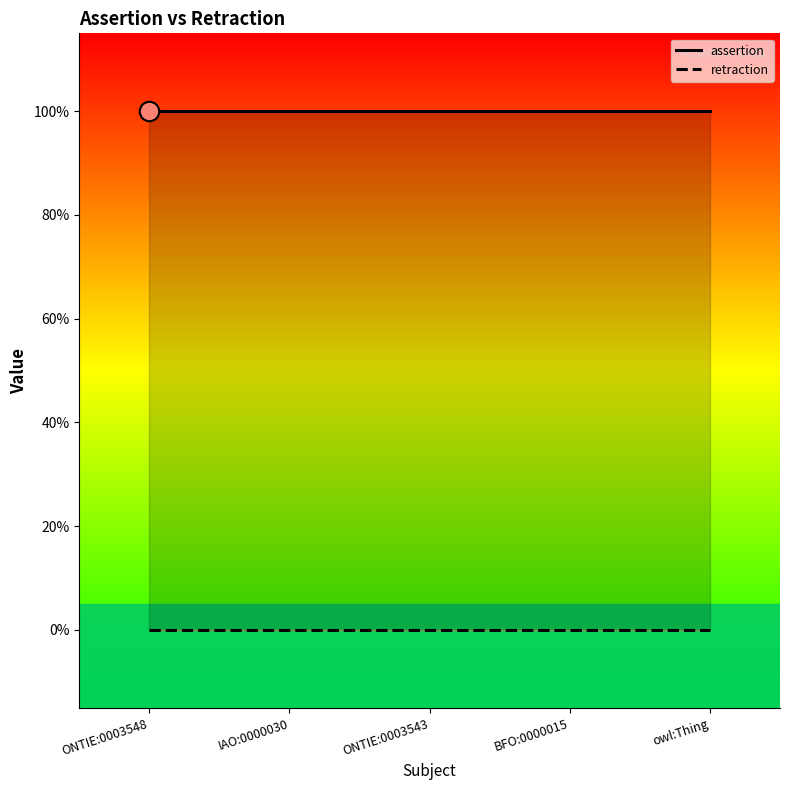

At which category does the chart reach its minimum across all series?

ONTIE:0003548